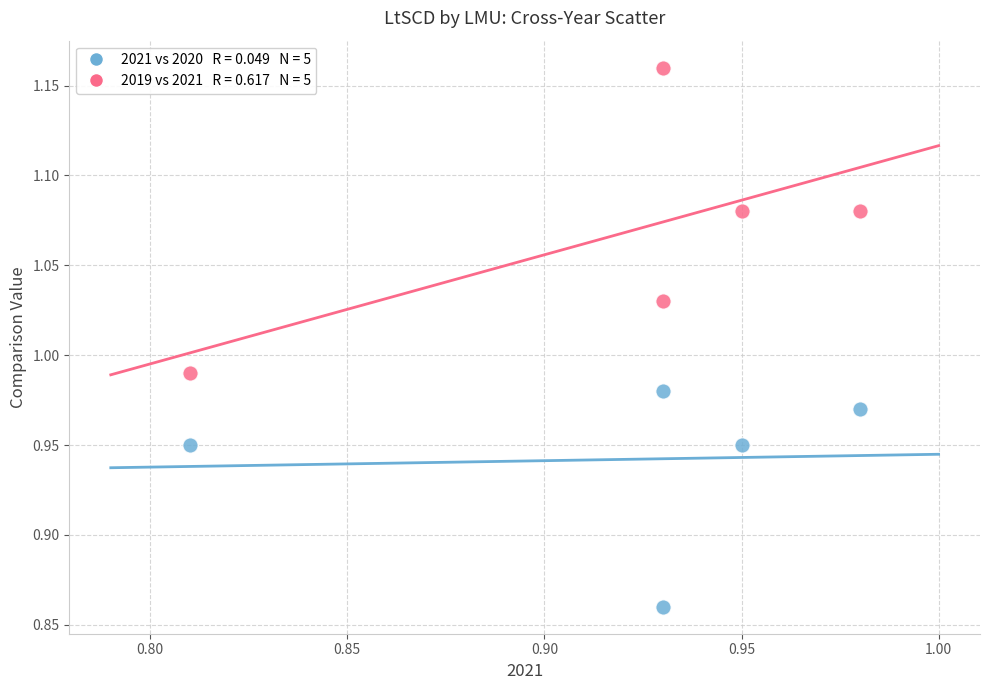

Across all data points, what is the range of Y values (max minus min)?

0.3